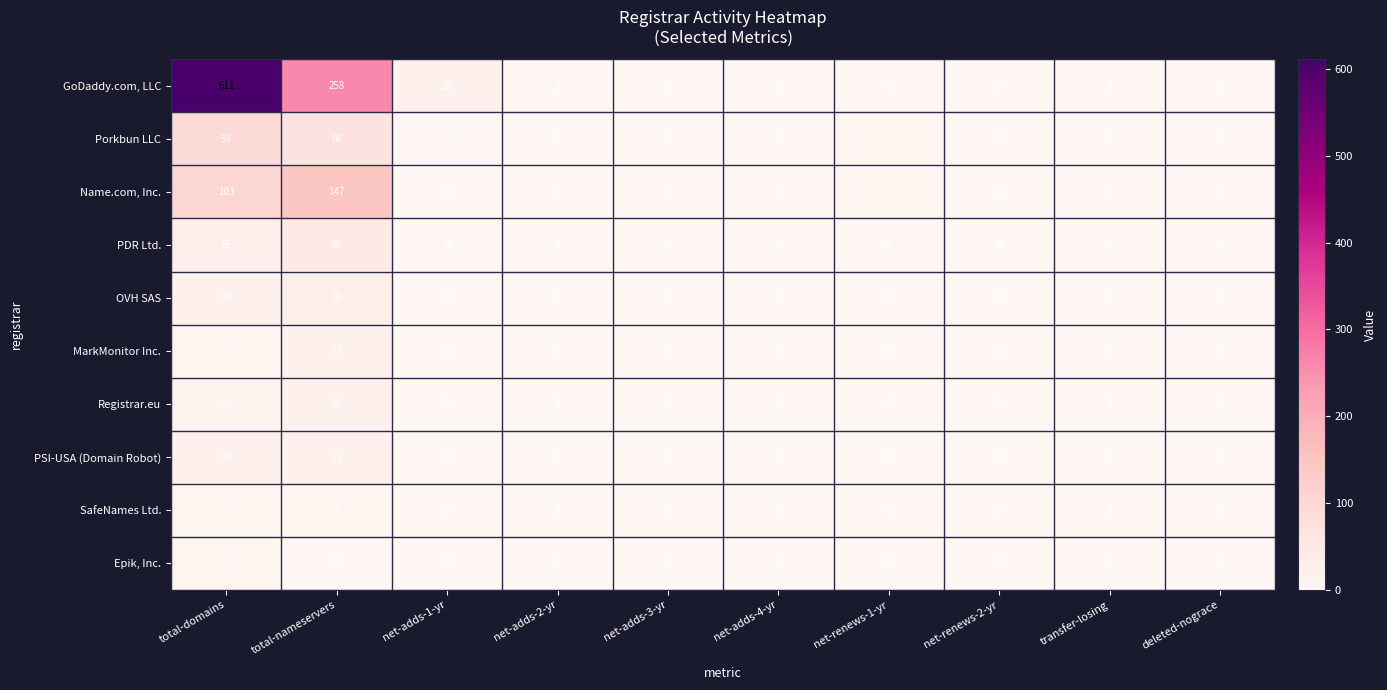

Which series has the largest total across all categories?

GoDaddy.com, LLC